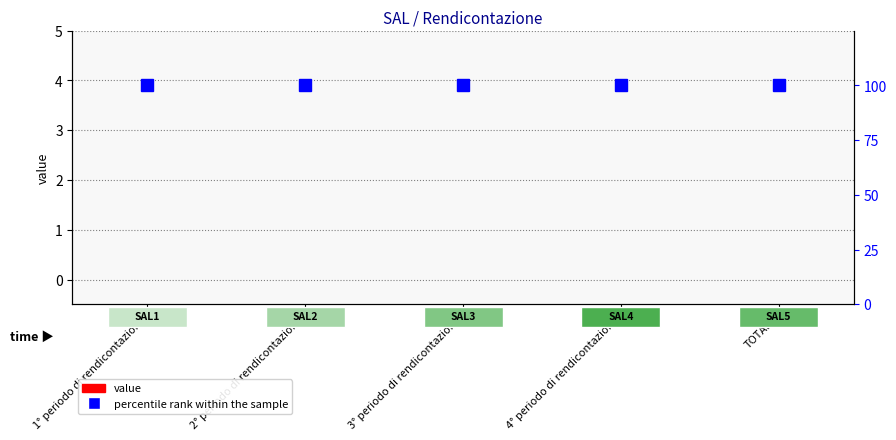

At 3° periodo di rendicontazione, list the series in order from largest to smallest.

percentile rank within the sample, value